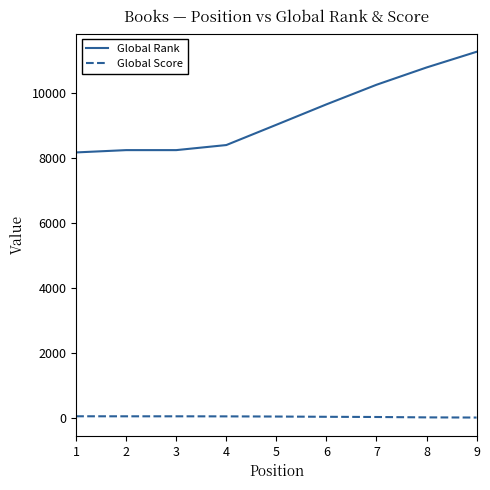

Which series changed the most between 1 and 8?

Global Rank